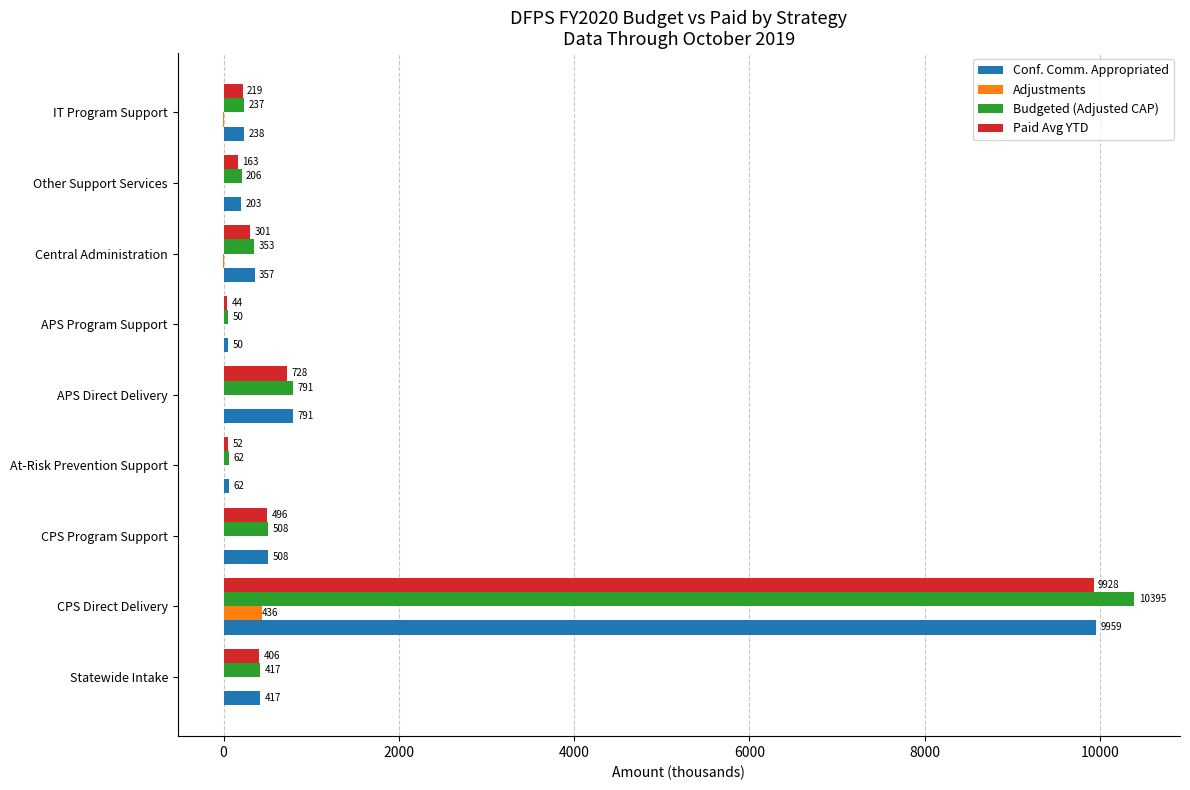

The value of Conf. Comm. Appropriated at Statewide Intake is 416.8. True or false?

True